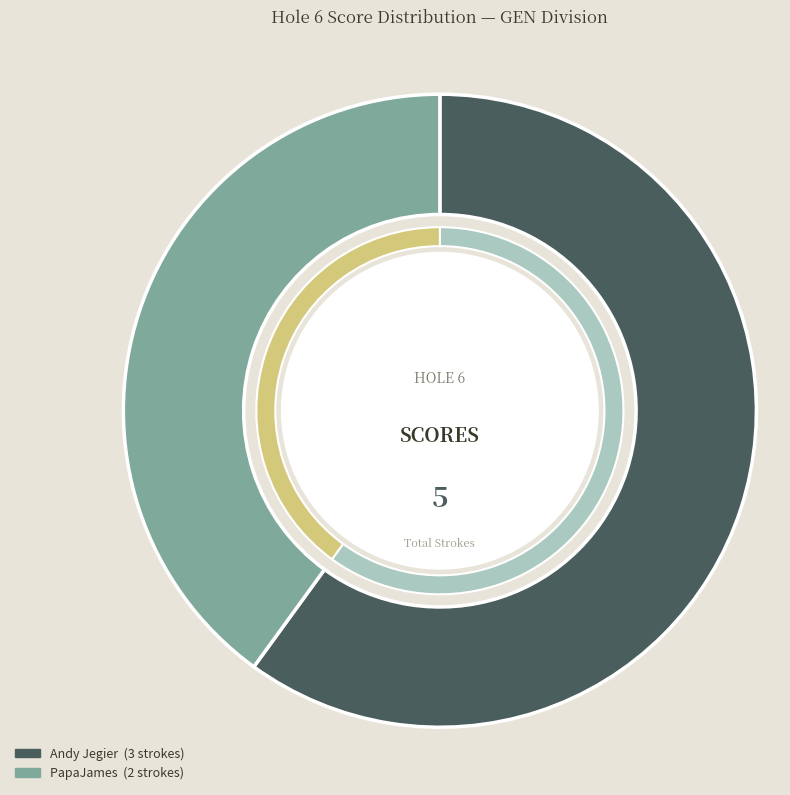

Which slice represents more than half of the pie?

Andy Jegier